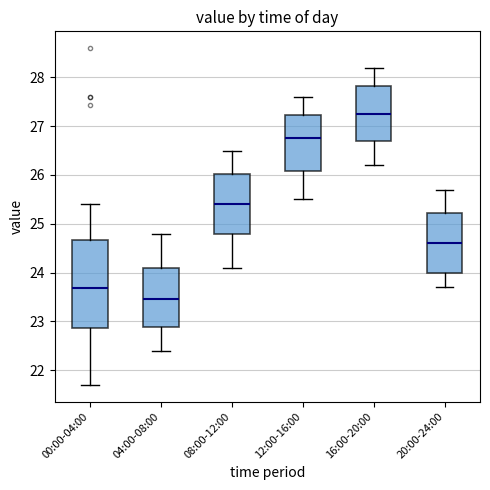

Reading left to right, read every box against the y-axis: the position of its median line, the range the box covers, and the ends of its whiskers. The values are not printed on the chart, so give them approximately, as read against the axis.

00:00-04:00: median 23.7, box 22.9 to 24.7, whiskers 21.7 to 25.4
04:00-08:00: median 23.5, box 22.9 to 24.1, whiskers 22.4 to 24.8
08:00-12:00: median 25.4, box 24.8 to 26.0, whiskers 24.1 to 26.5
12:00-16:00: median 26.8, box 26.1 to 27.2, whiskers 25.5 to 27.6
16:00-20:00: median 27.3, box 26.7 to 27.8, whiskers 26.2 to 28.2
20:00-24:00: median 24.6, box 24.0 to 25.2, whiskers 23.7 to 25.7